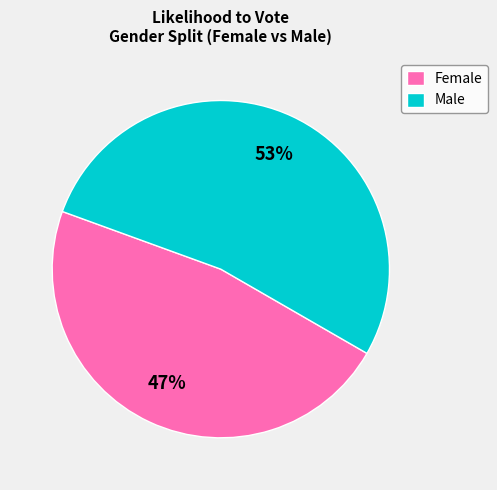

Combined, do Male and Female account for over 50%?

Yes